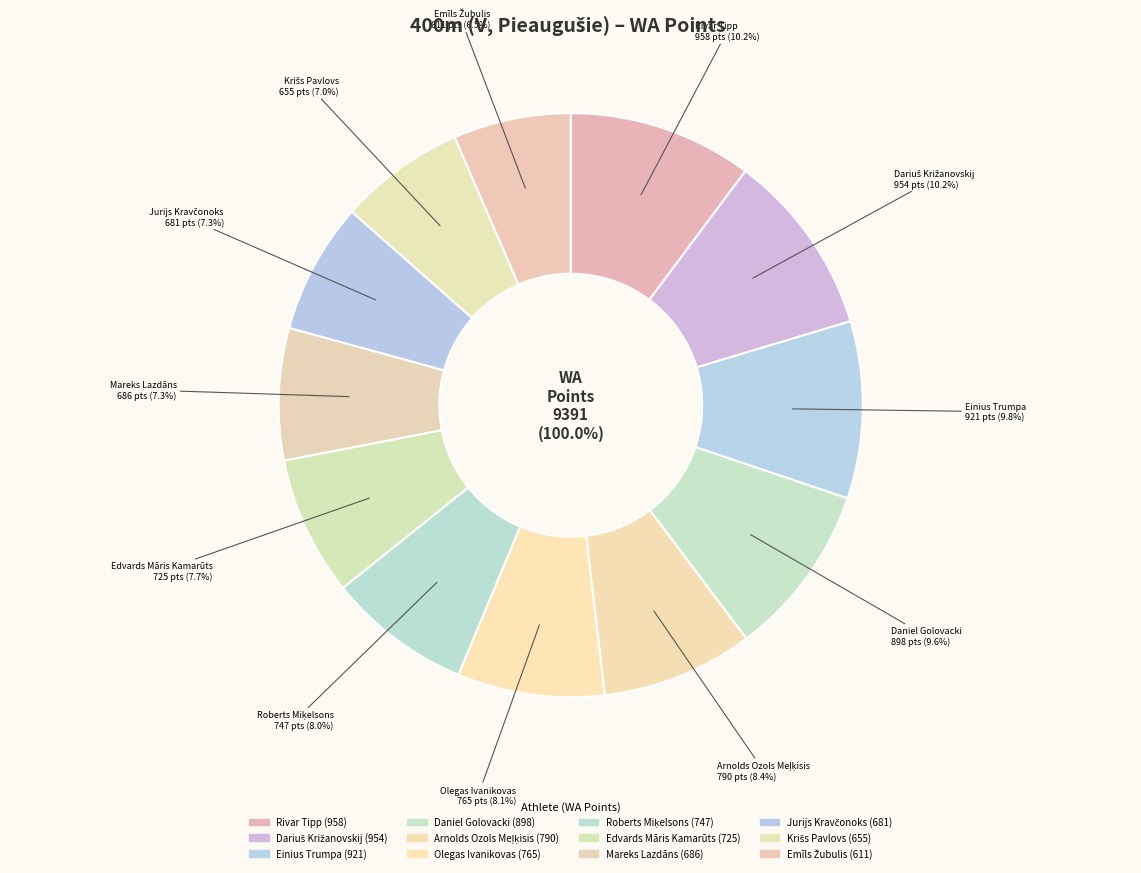

True or false: Krišs Pavlovs accounts for 7% of the total.

True